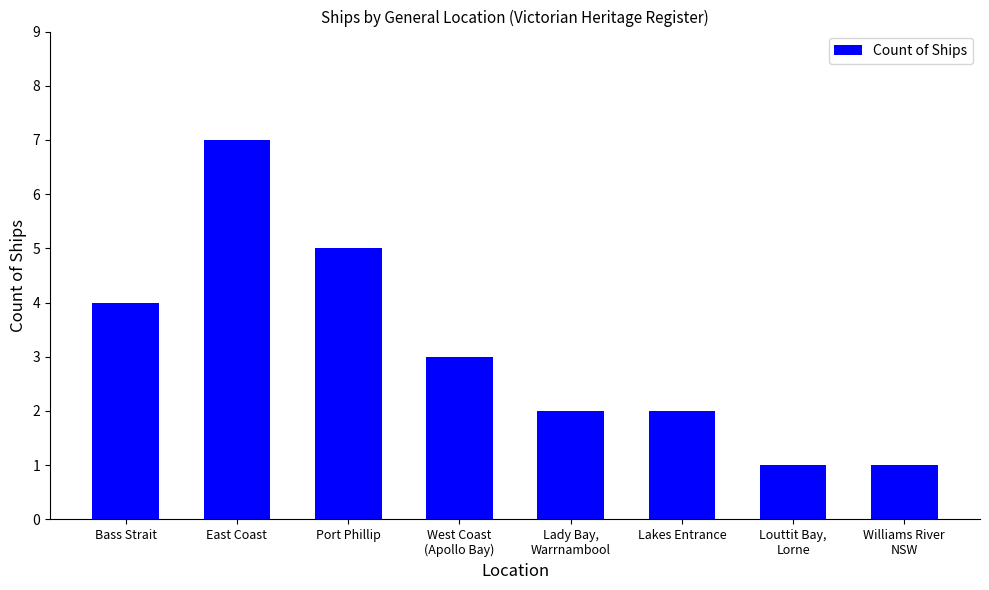

Reading left to right, what are all the values shown in this chart?

4	7	5	3	2	2	1	1